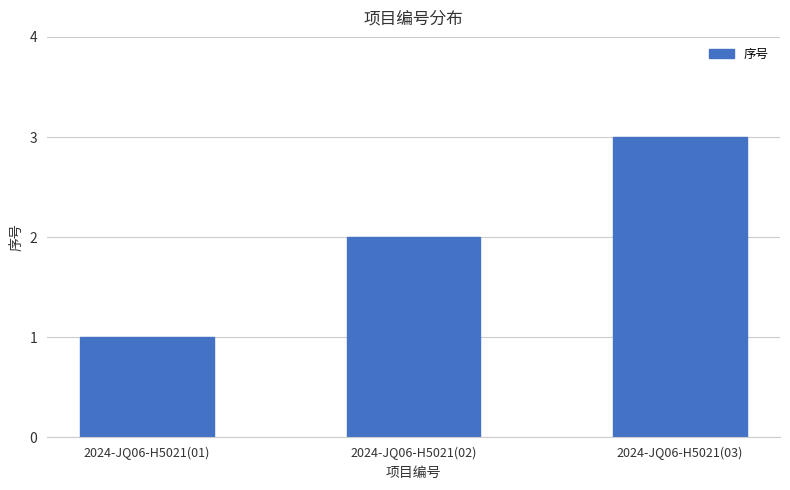

Reading right to left, transcribe all the data shown in this chart.

2024-JQ06-H5021(03)=3	2024-JQ06-H5021(02)=2	2024-JQ06-H5021(01)=1